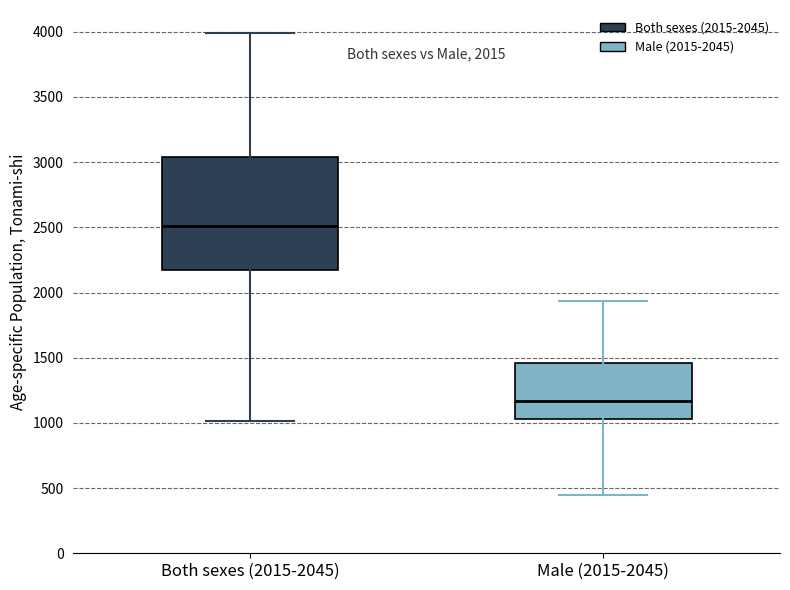

Which box's median line is the highest?

Both sexes (2015-2045)